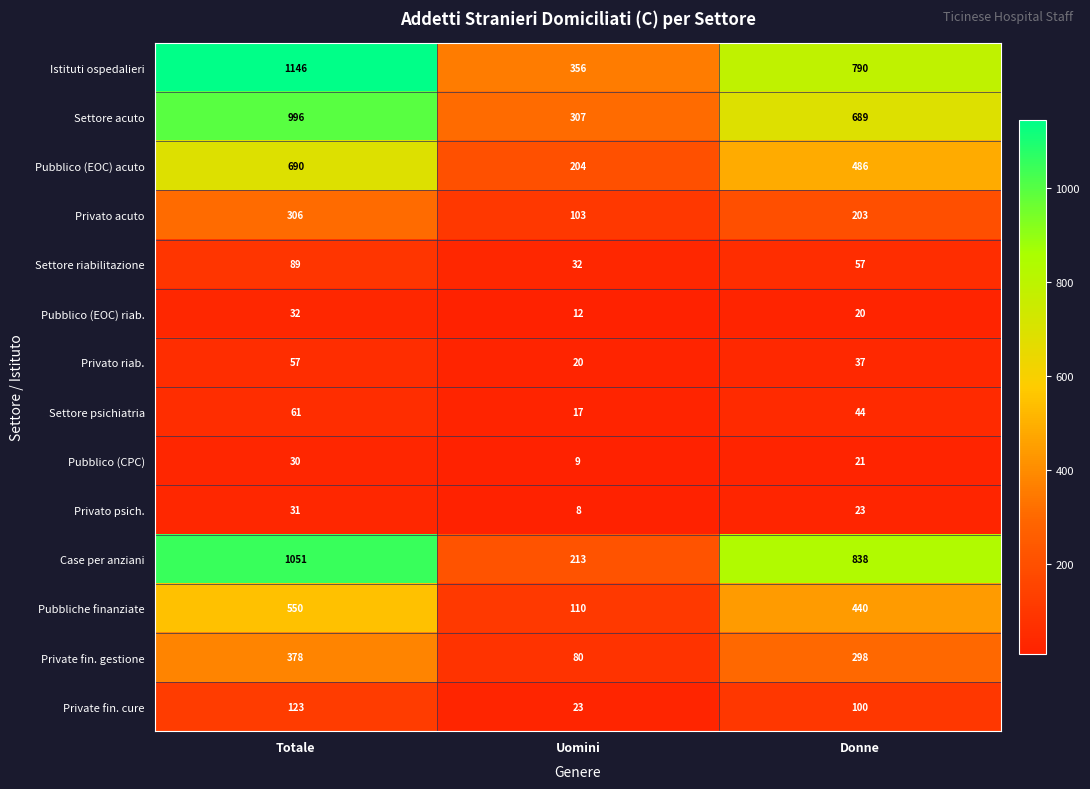

What is the difference between the maximum and minimum values in the Pubblico (EOC) acuto series?

486